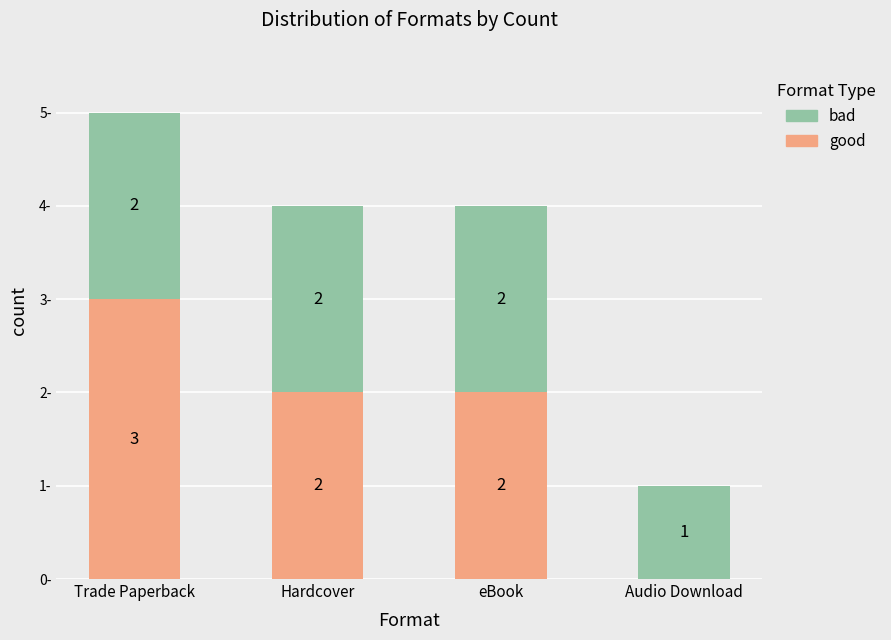

At which label does good reach its peak?

Trade Paperback